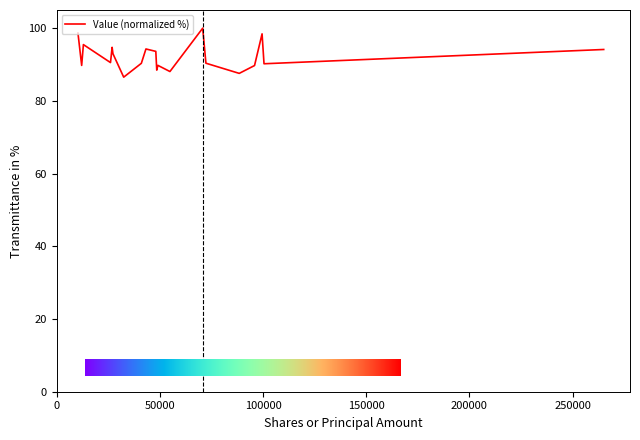

What is the difference between the maximum and minimum values?

13.5